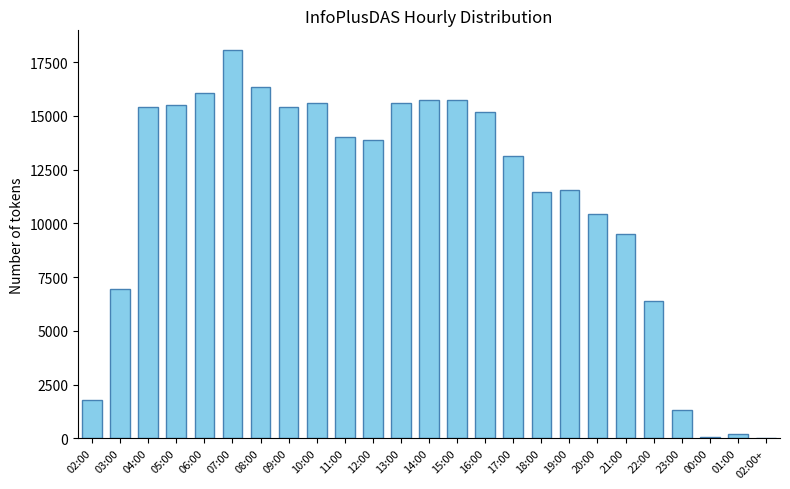

What is the change in value from 08:00 to 21:00?

-6849